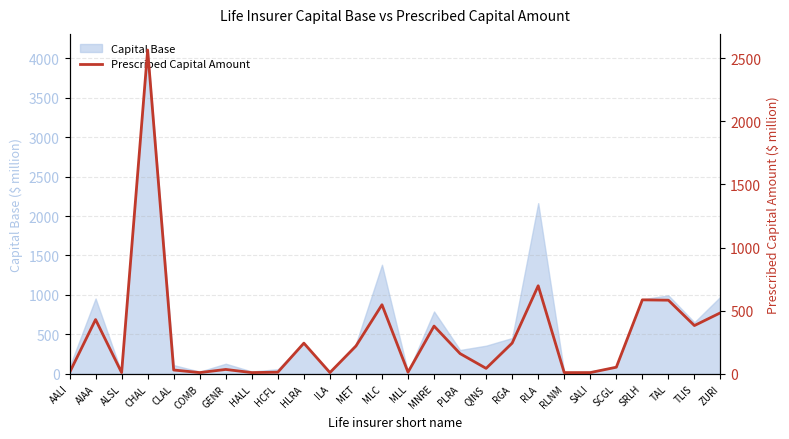

What is the label of the 7th point from the right?

RLNM